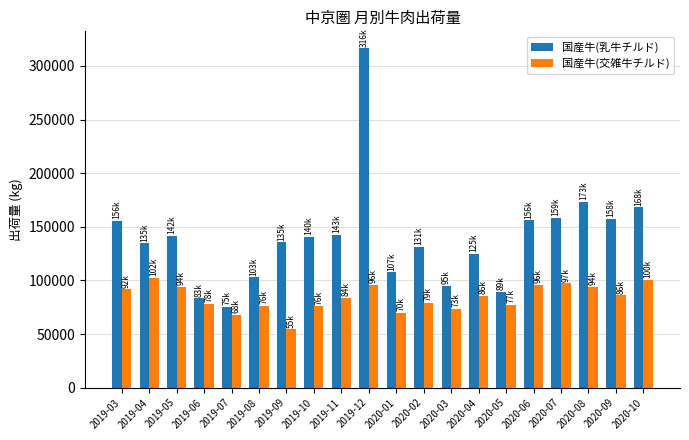

What is the approximate value of 国産牛(交雑牛チルド) at 2019-12, to the nearest 100?

96100